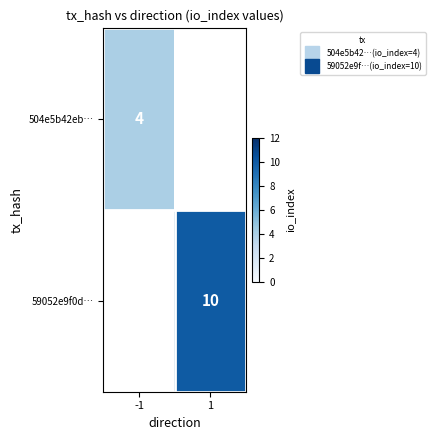

At which label is 504e5b42eb… closest to 4?

-1